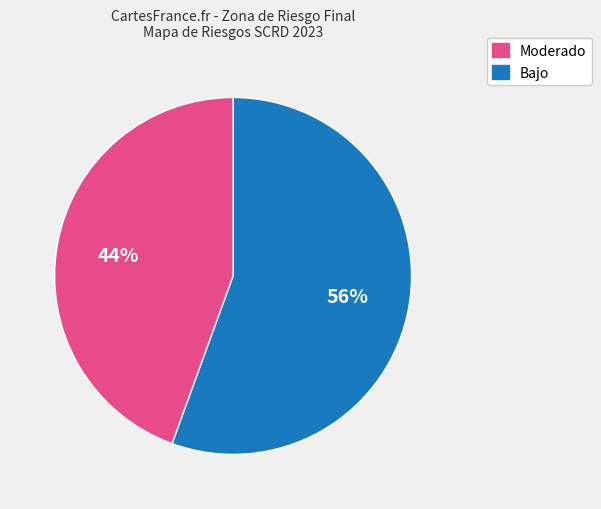

How many segments does this pie chart have?

2